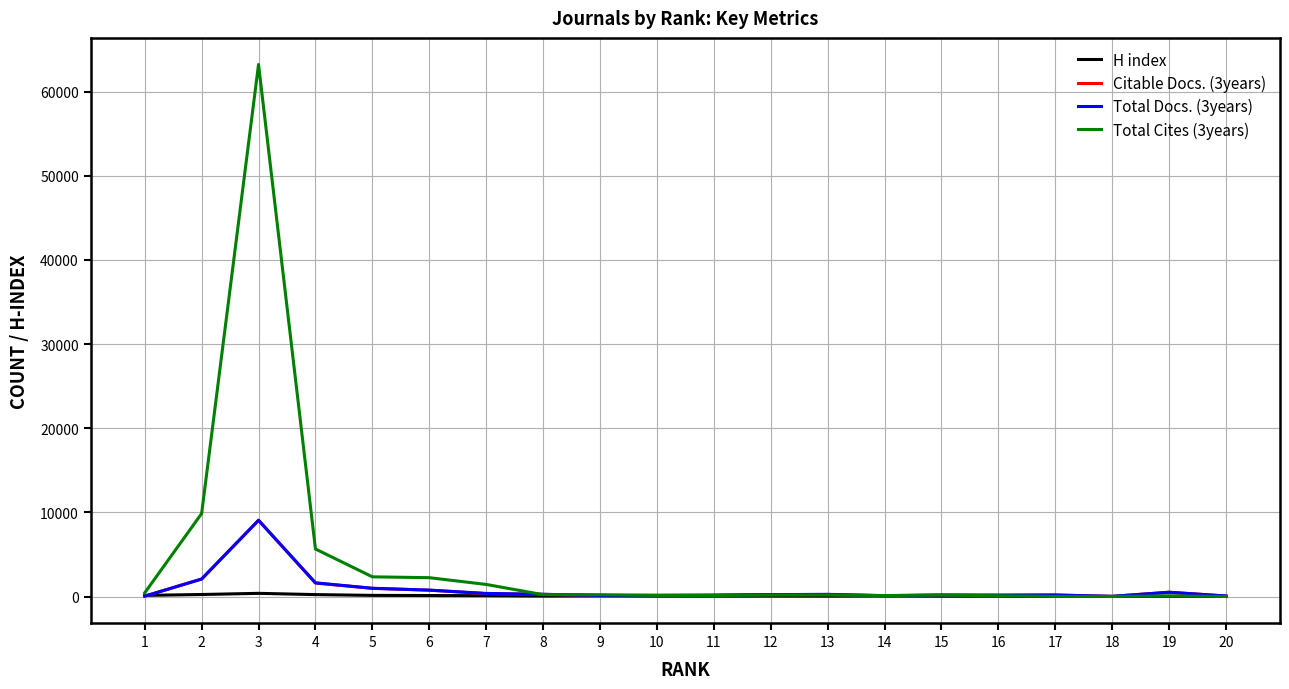

Which series has the largest range (max minus min)?

Total Cites (3years)